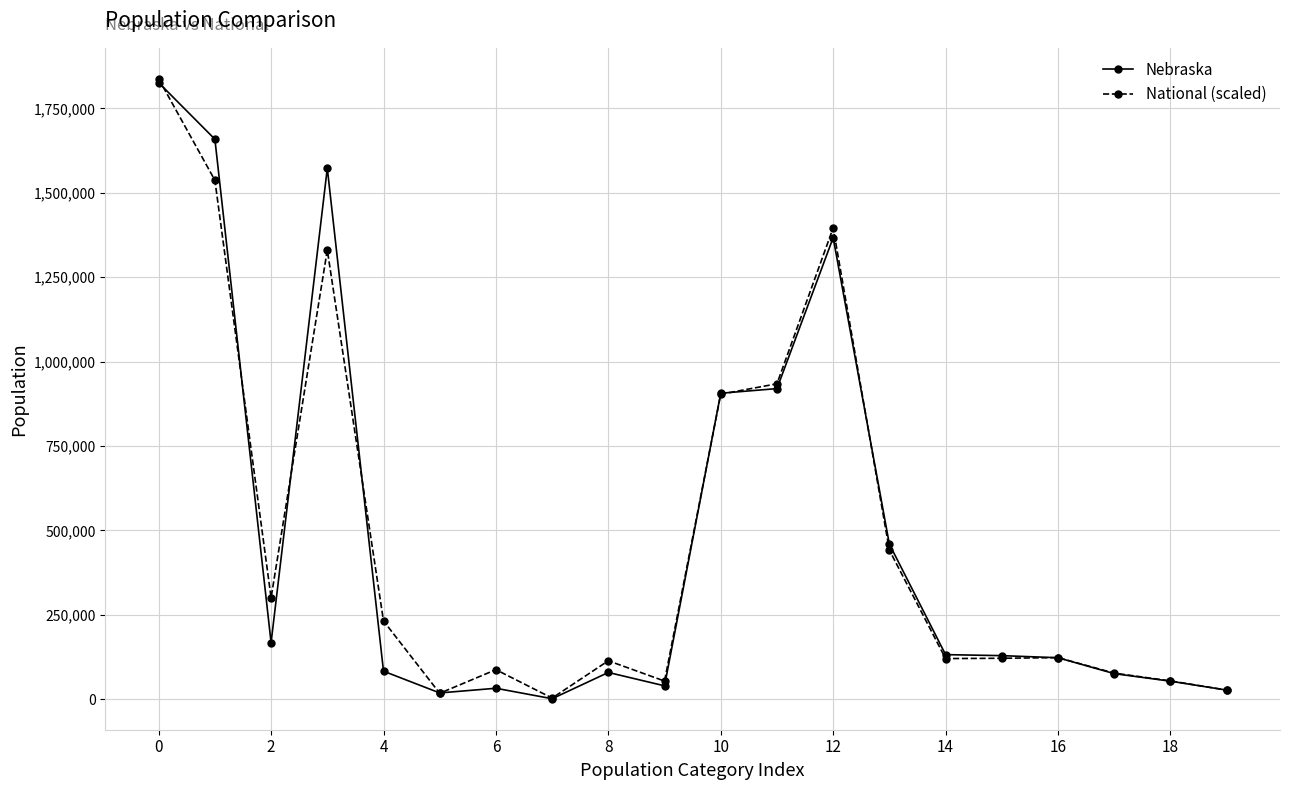

What is the difference between the maximum and minimum values in the Nebraska series?

1825062.0